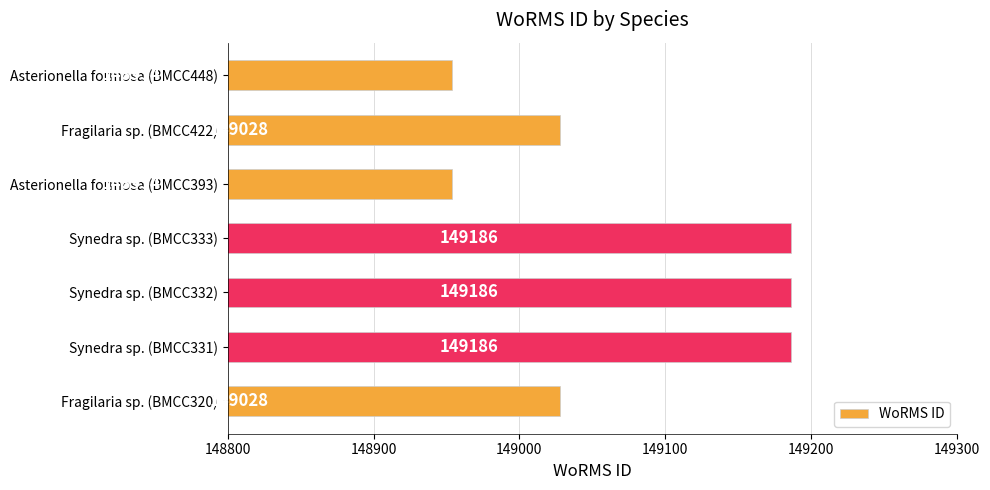

True or false: the data shows 148954 at Asterionella formosa (BMCC393).

True